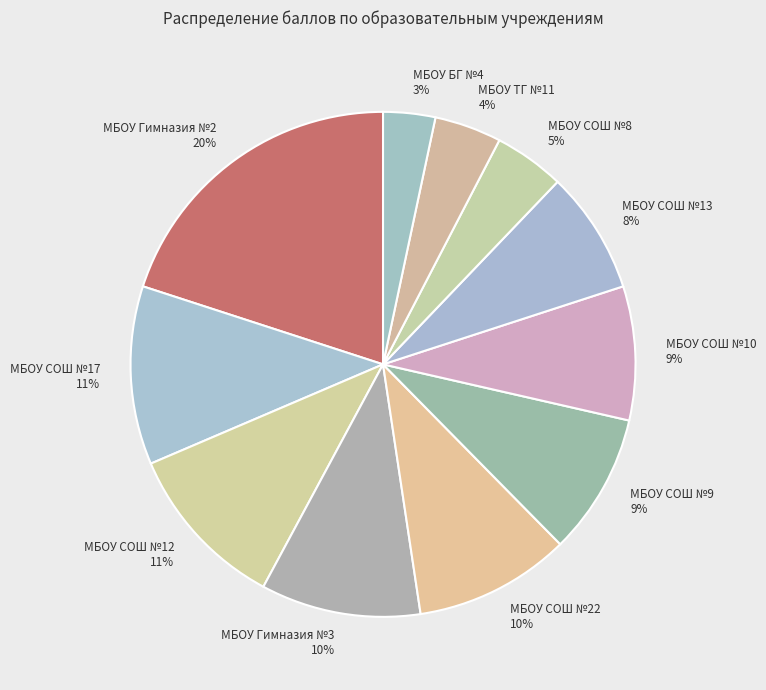

How many segments does this pie chart have?

11